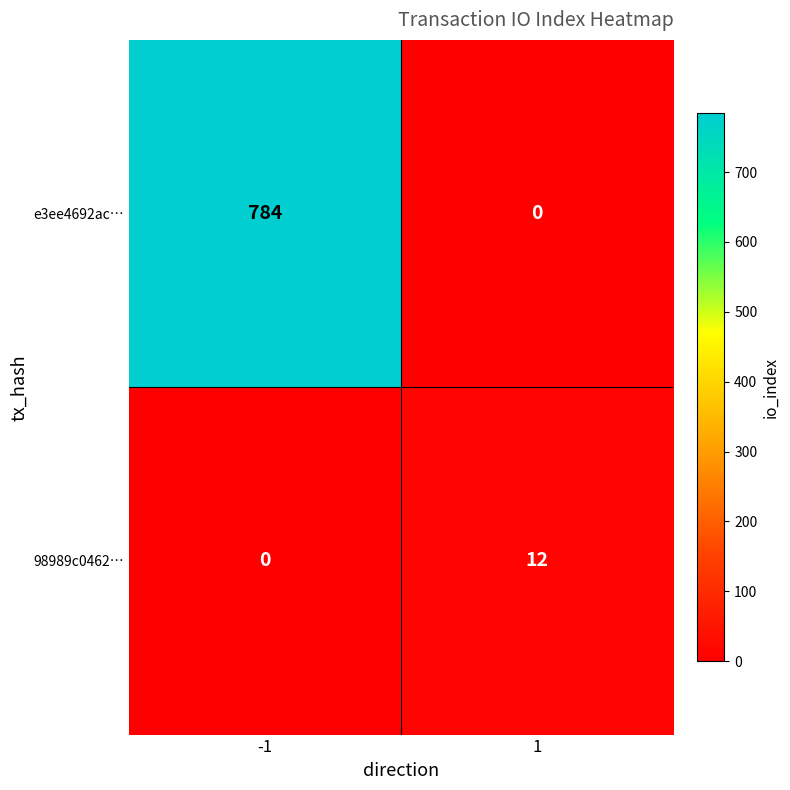

True or false: 98989c0462… has a value of 0 at -1.

True